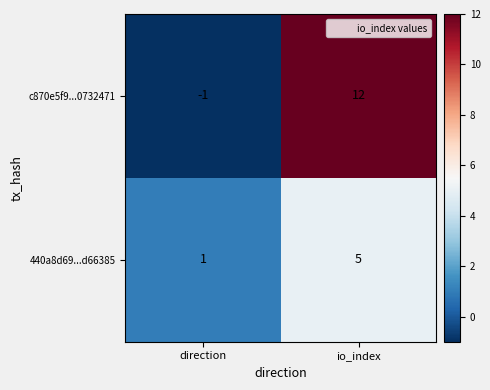

At which category does the chart reach its peak across all series?

io_index